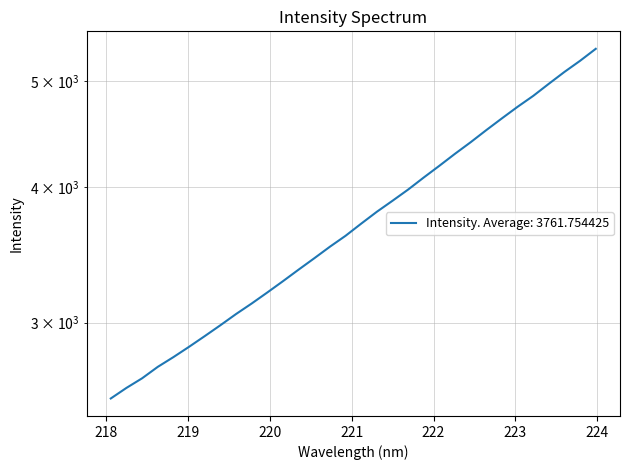

How many lines are shown in the chart?

1